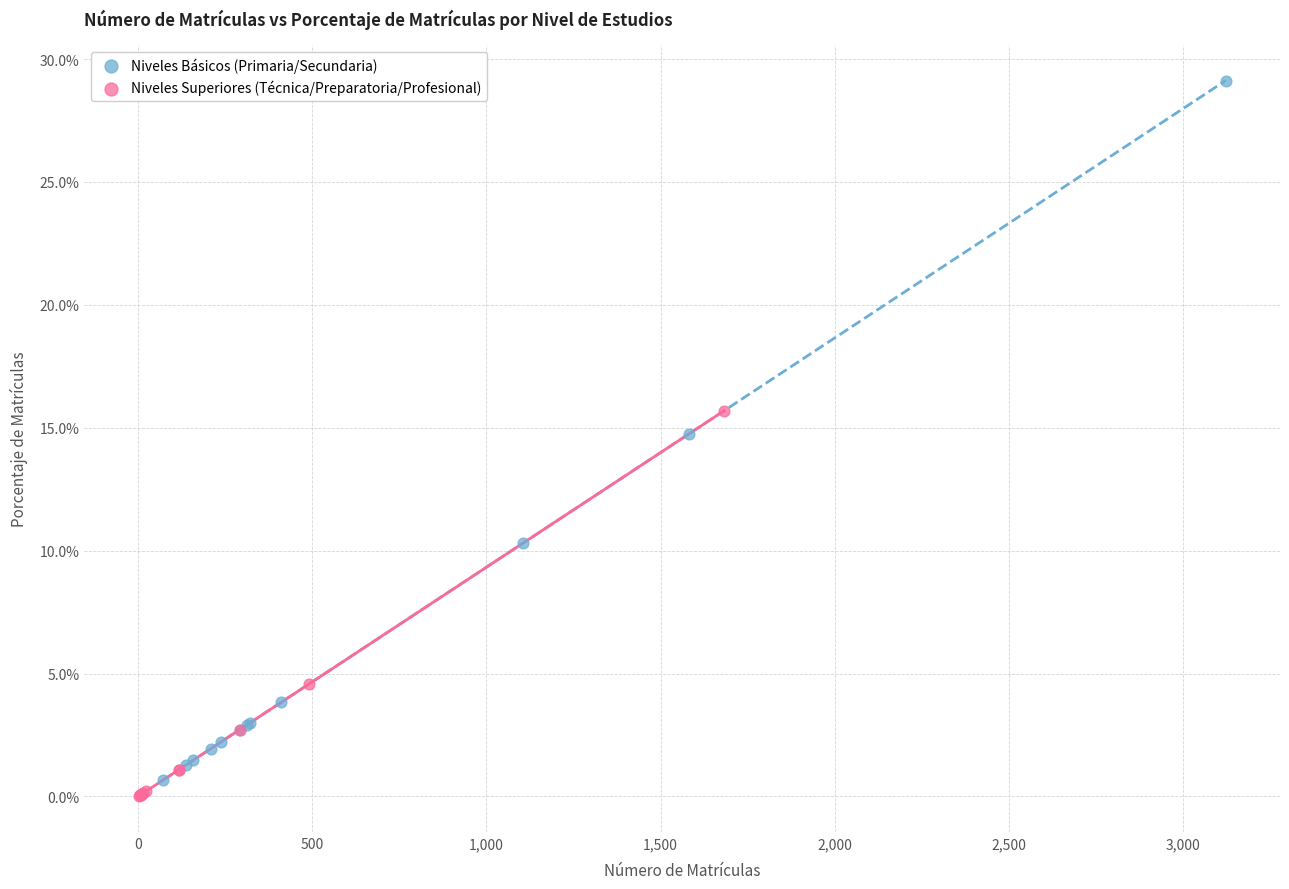

What are all the series names shown in the legend?

Niveles Básicos (Primaria/Secundaria), Niveles Superiores (Técnica/Preparatoria/Profesional)